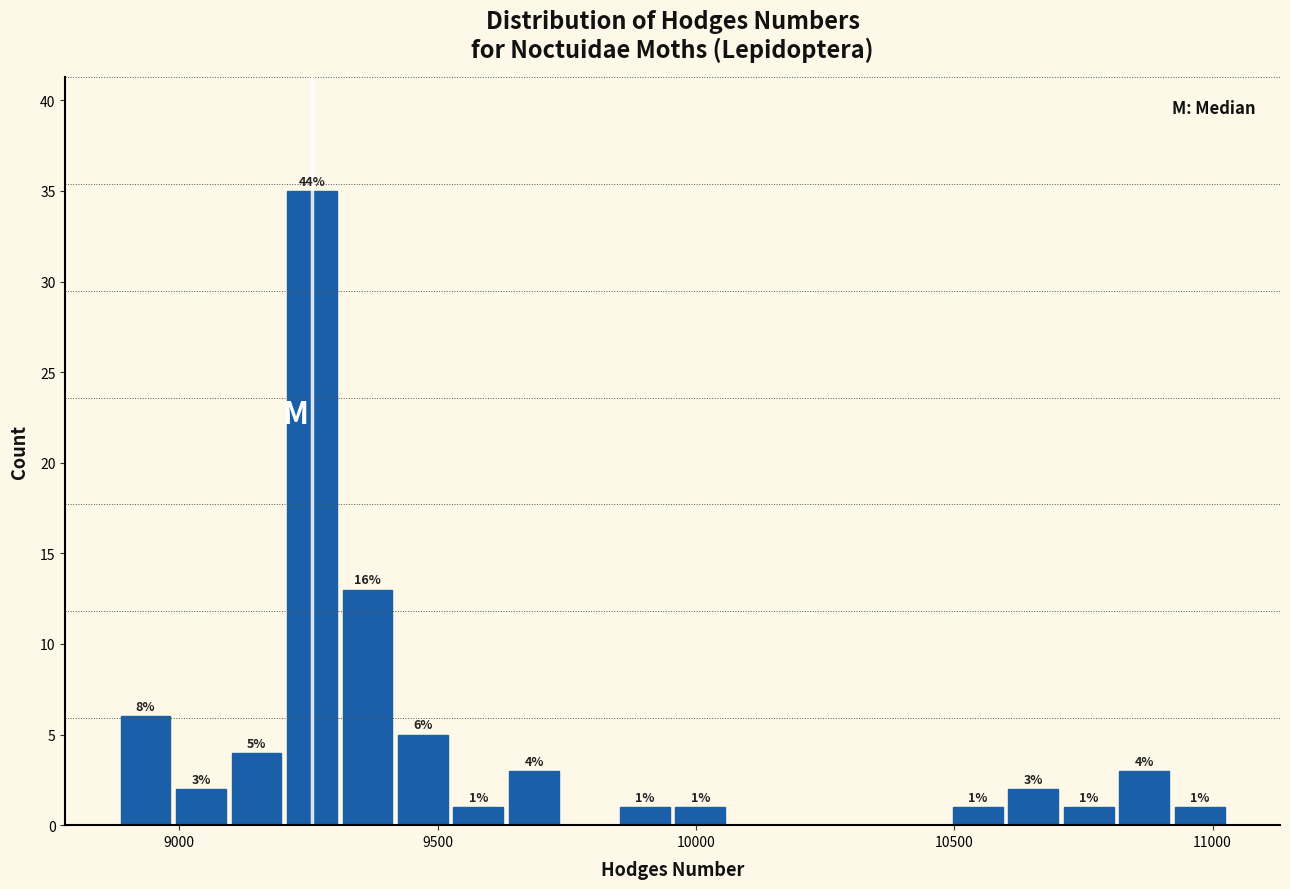

Around what value on the x-axis is the tallest bar? Give the approximate position of its centre, as read against the axis.

9250